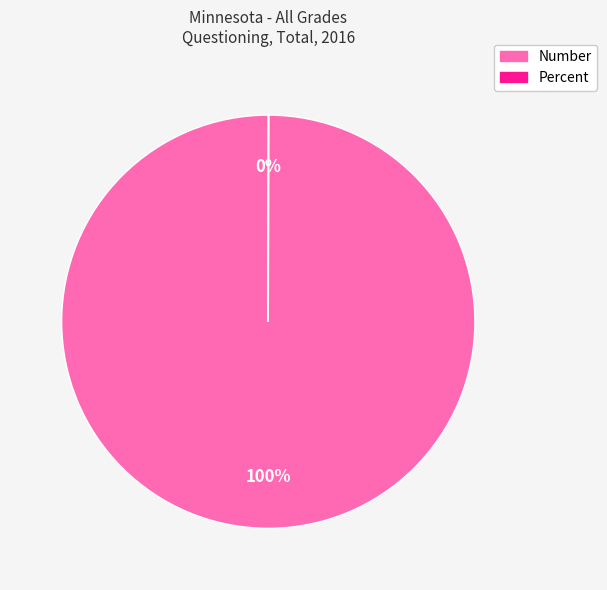

Which category accounts for the majority?

Number